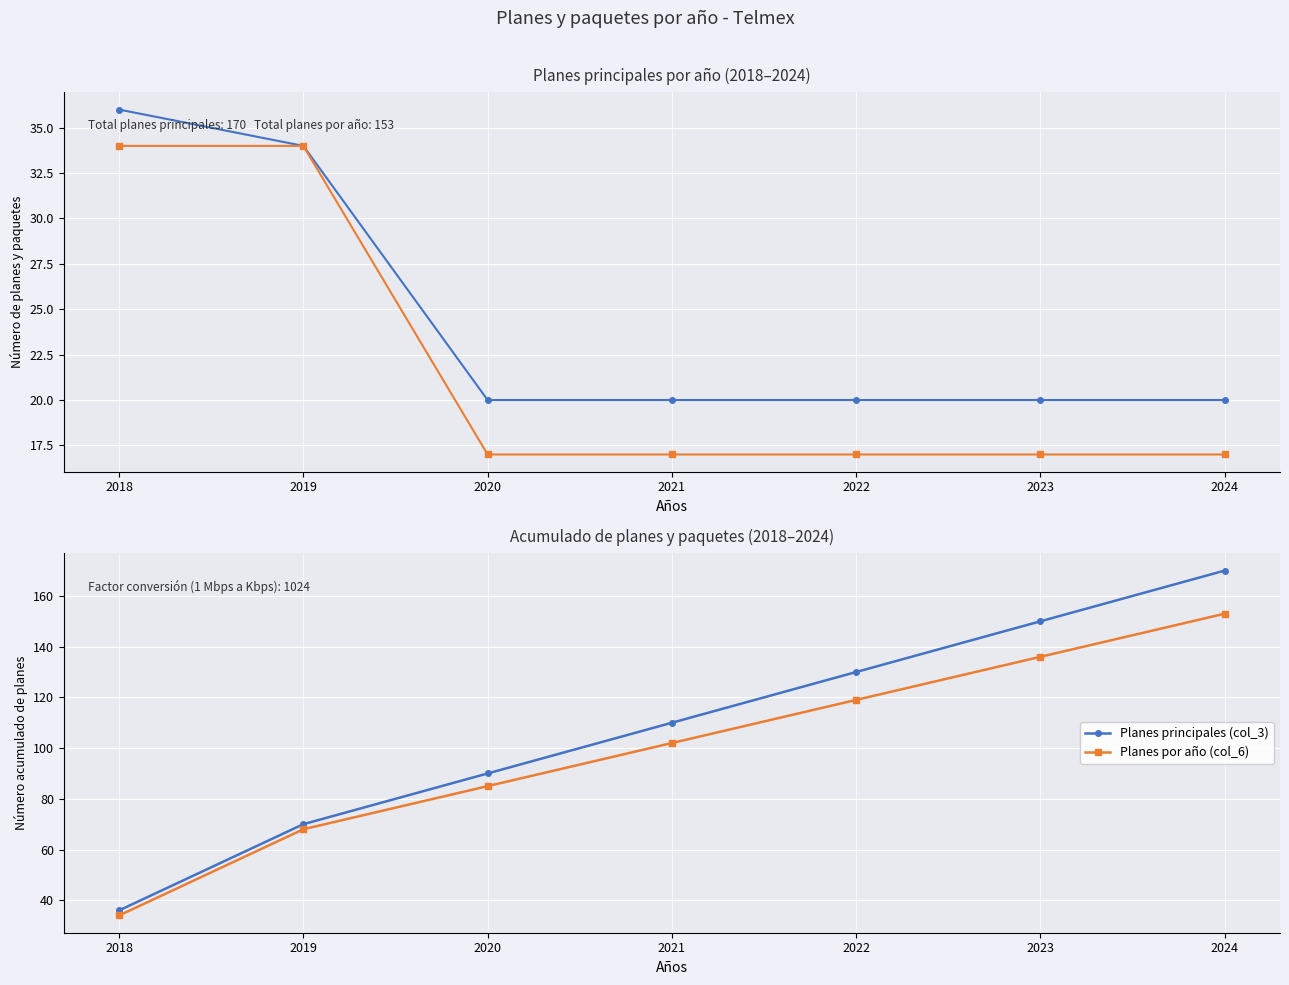

Where is Planes principales (col_3) nearest to the value 103?

2021